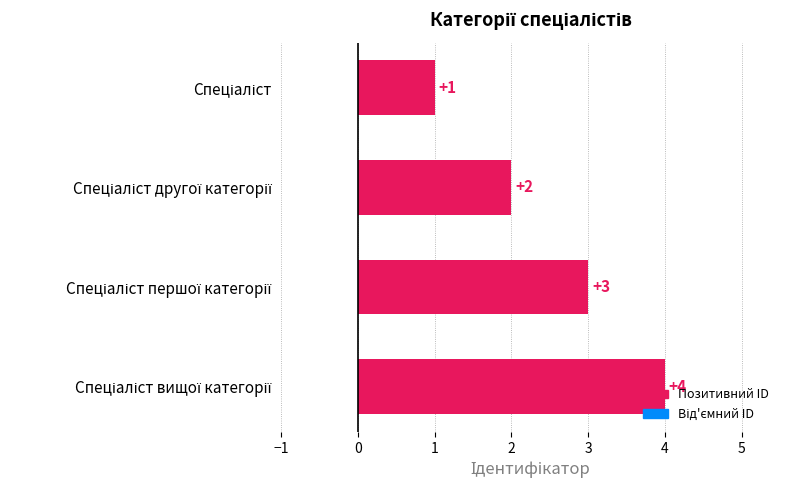

What is the greatest value displayed?

4